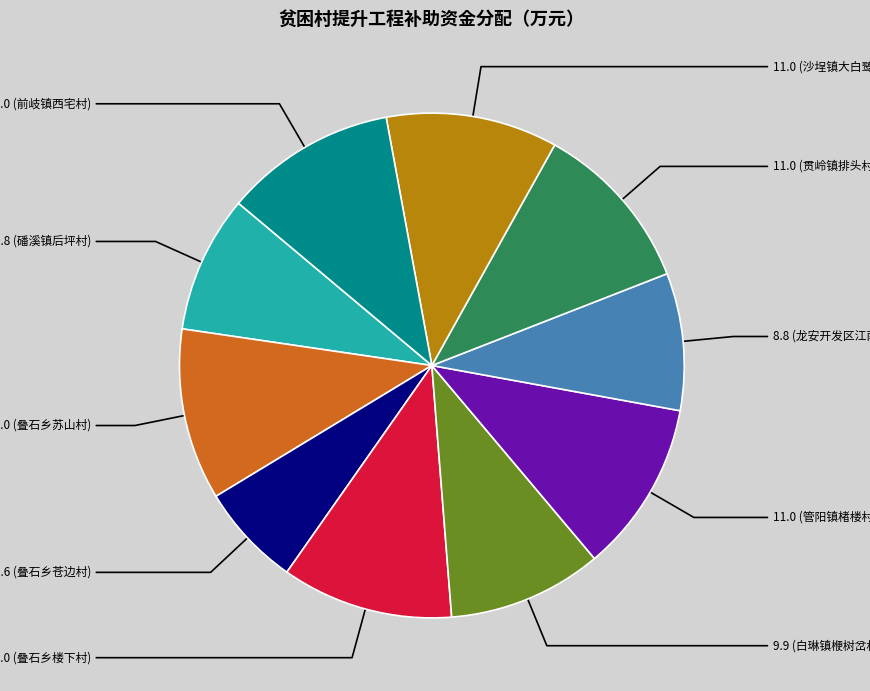

How many segments does this pie chart have?

10